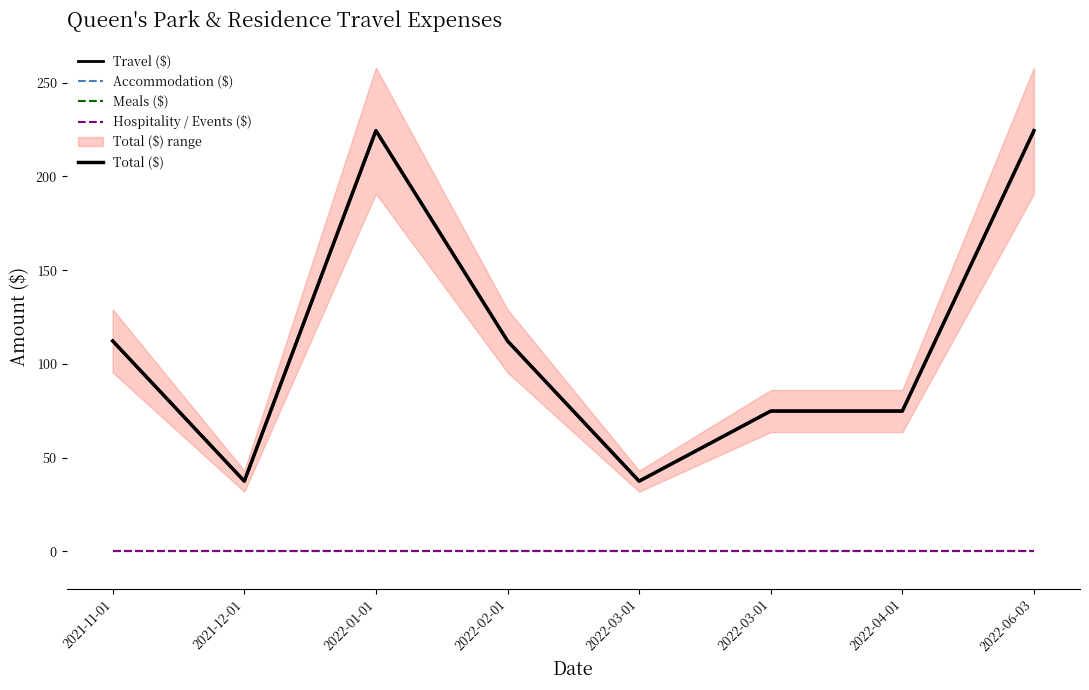

The Hospitality / Events ($) series shows 0.0 at 2022-03-01. True or false?

True